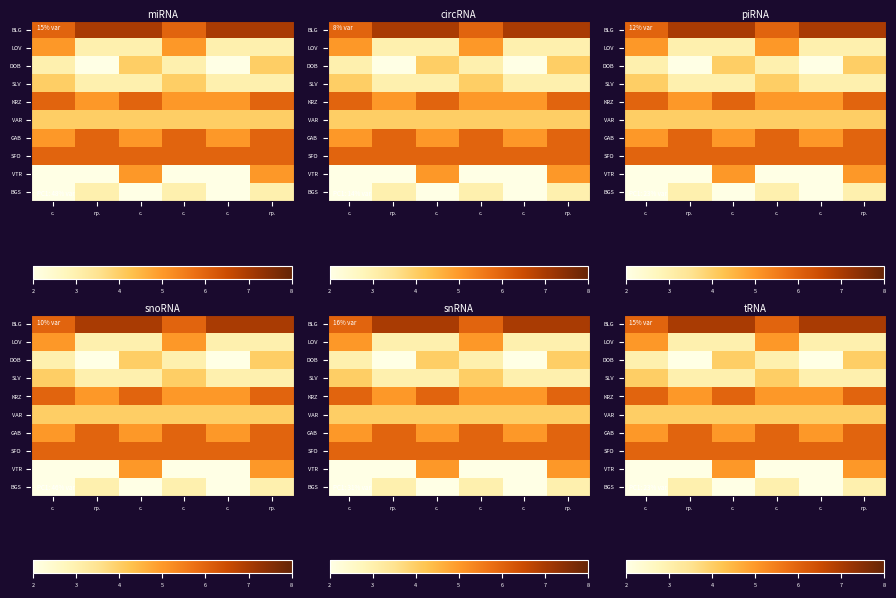

What is the average value of the SFO series?

6